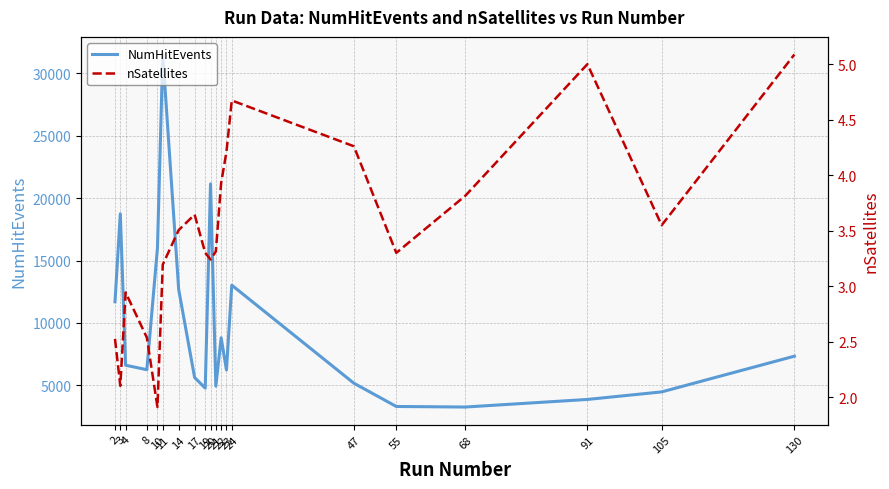

True or false: NumHitEvents has a value of 8541.3 at 47.

False